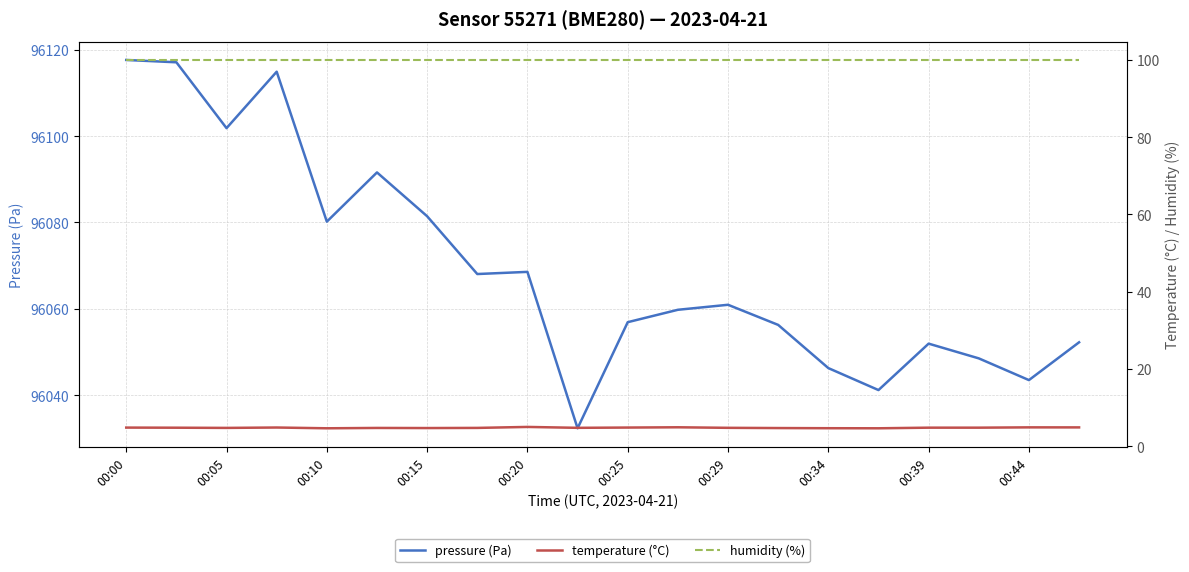

True or false: pressure (Pa) has a value of 143457.1 at 00:15.

False